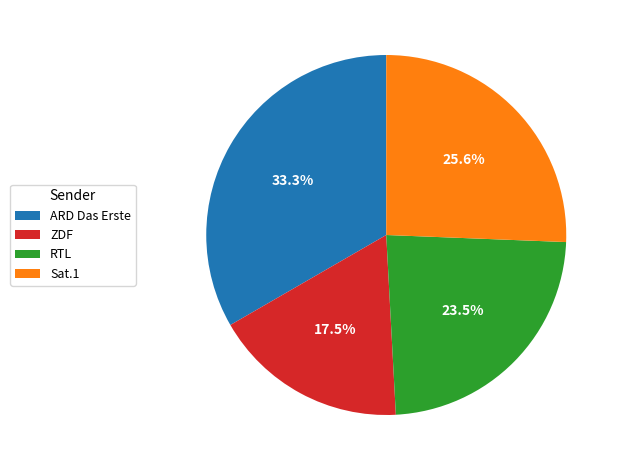

Do Sat.1 and ARD Das Erste together represent more than half of the pie?

Yes